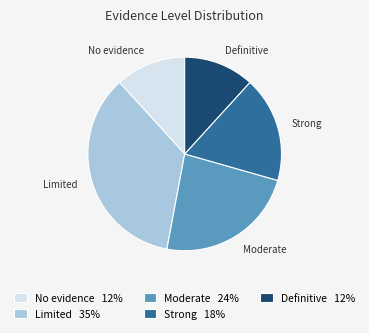

How many segments does this pie chart have?

5